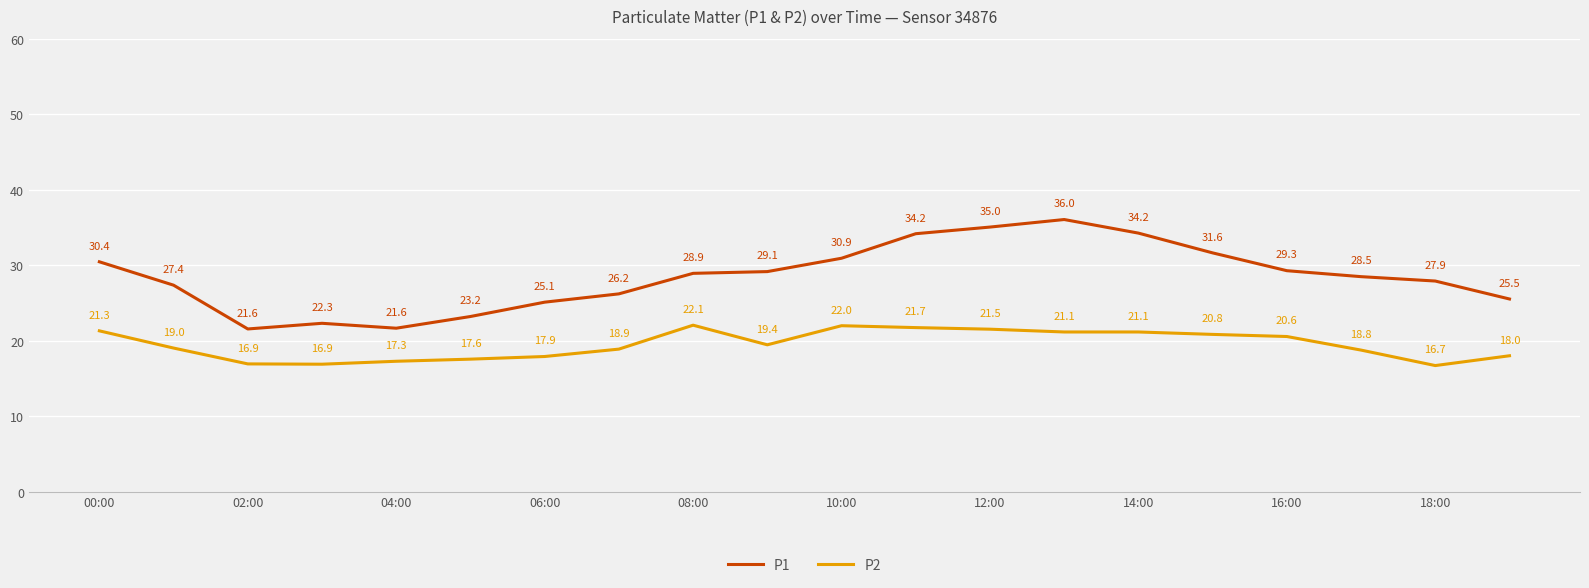

List the series in order of their peak value, lowest first.

P2, P1